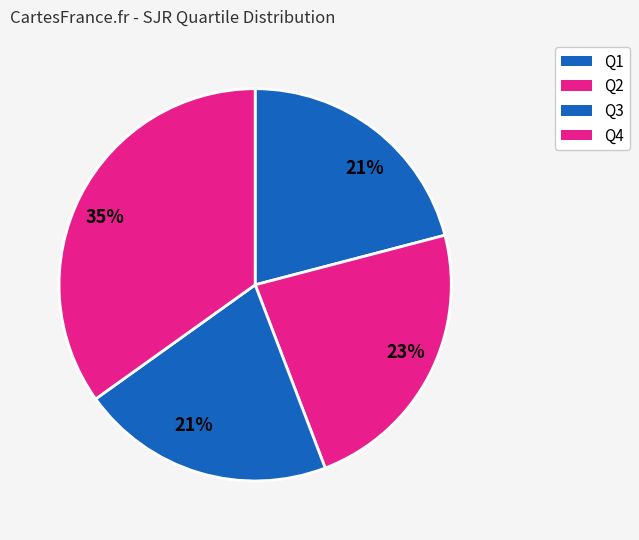

How many segments does this pie chart have?

4